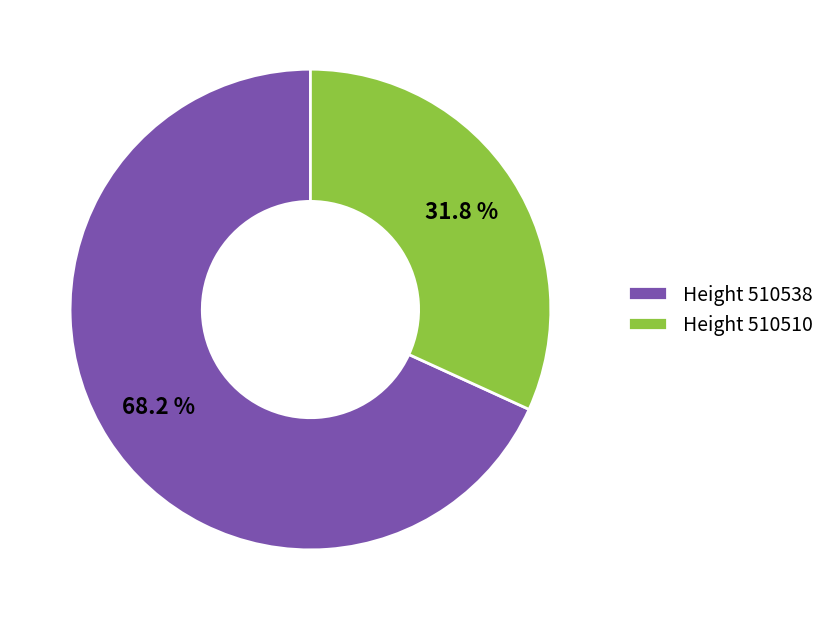

What is the majority slice?

Height 510538